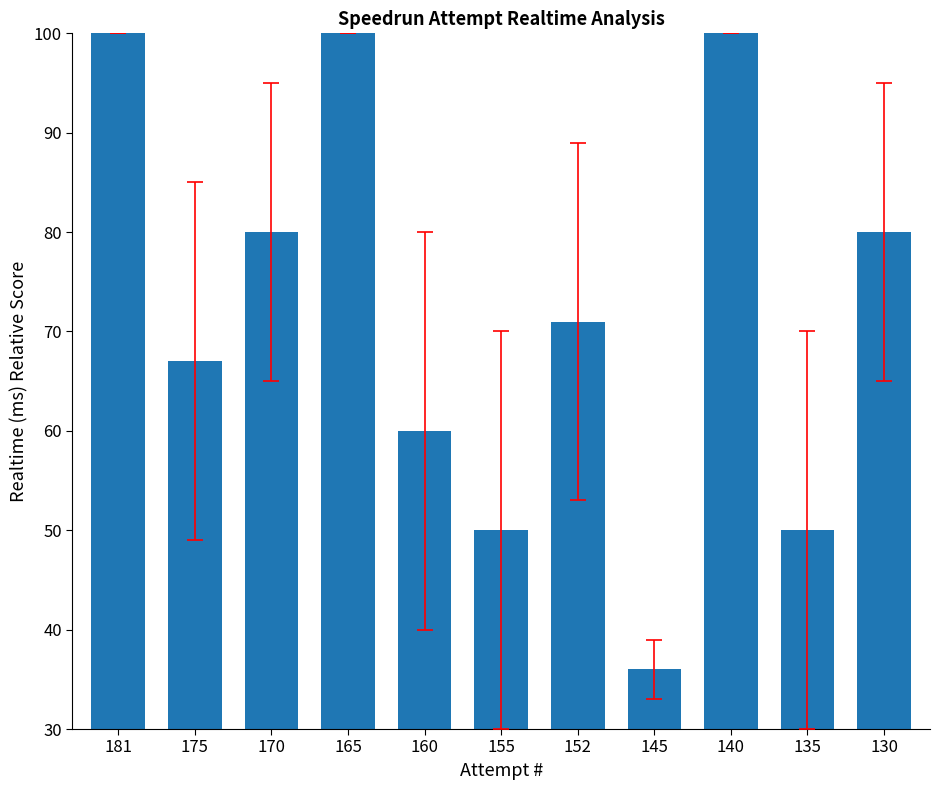

At which category does the chart reach its minimum across all series?

145